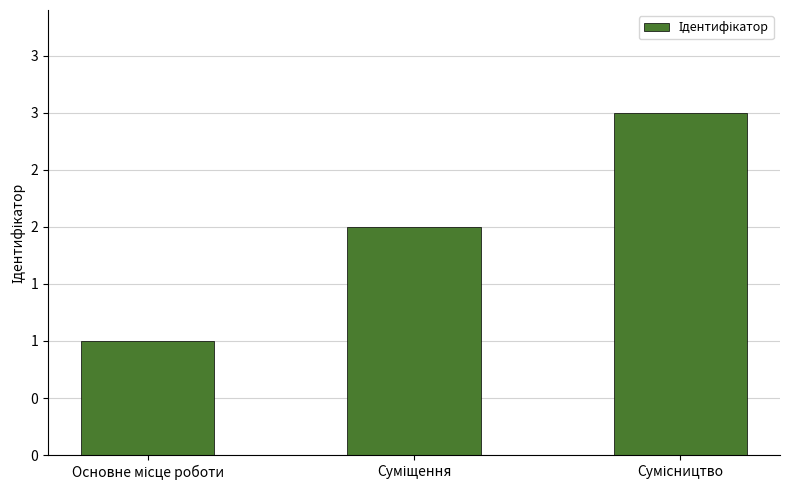

List the labels in order of value, largest first.

Сумісництво, Суміщення, Основне місце роботи